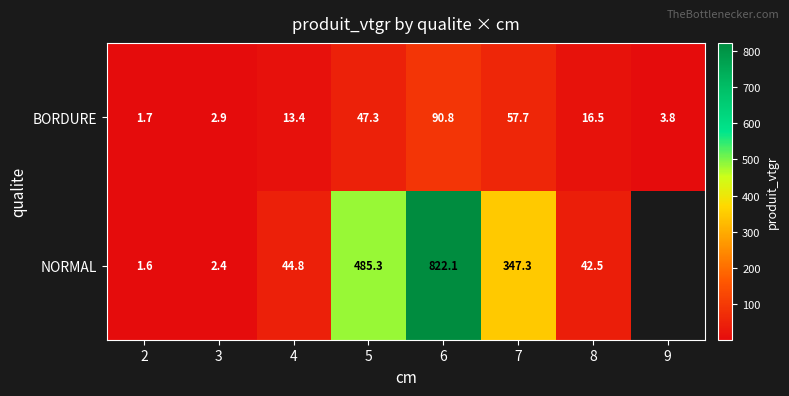

What is the highest value of the BORDURE series?

90.8